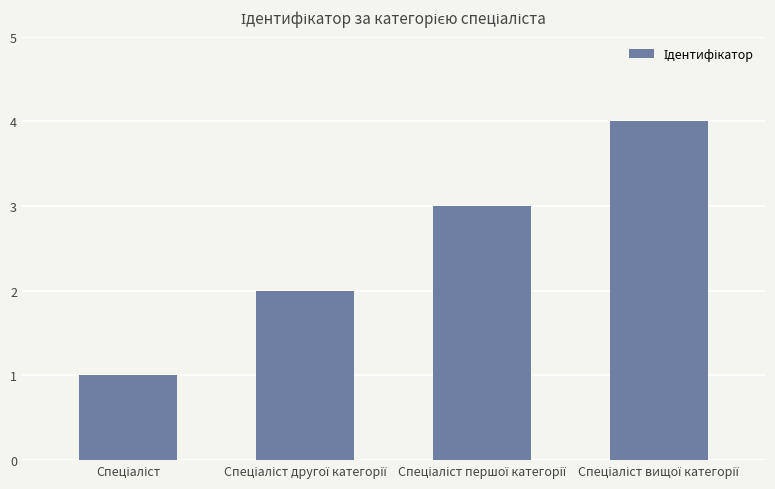

What is the maximum value shown in the chart?

4